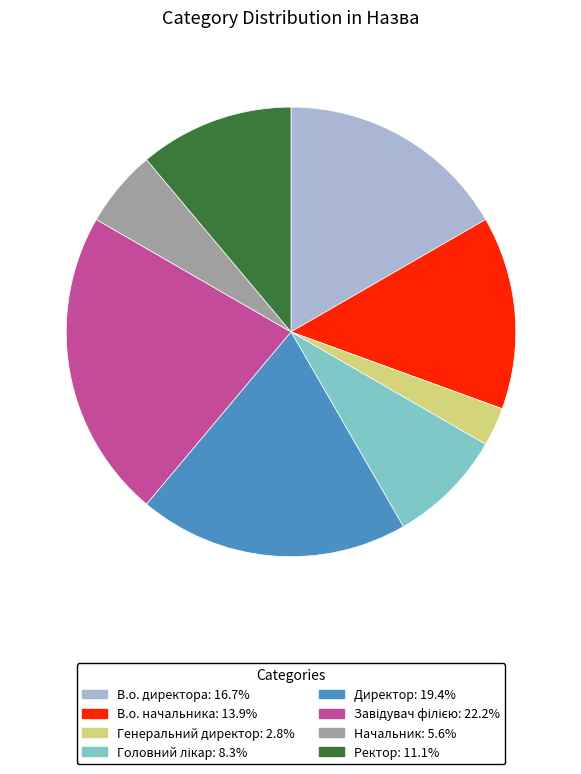

Which slice is the smallest?

Генеральний директор